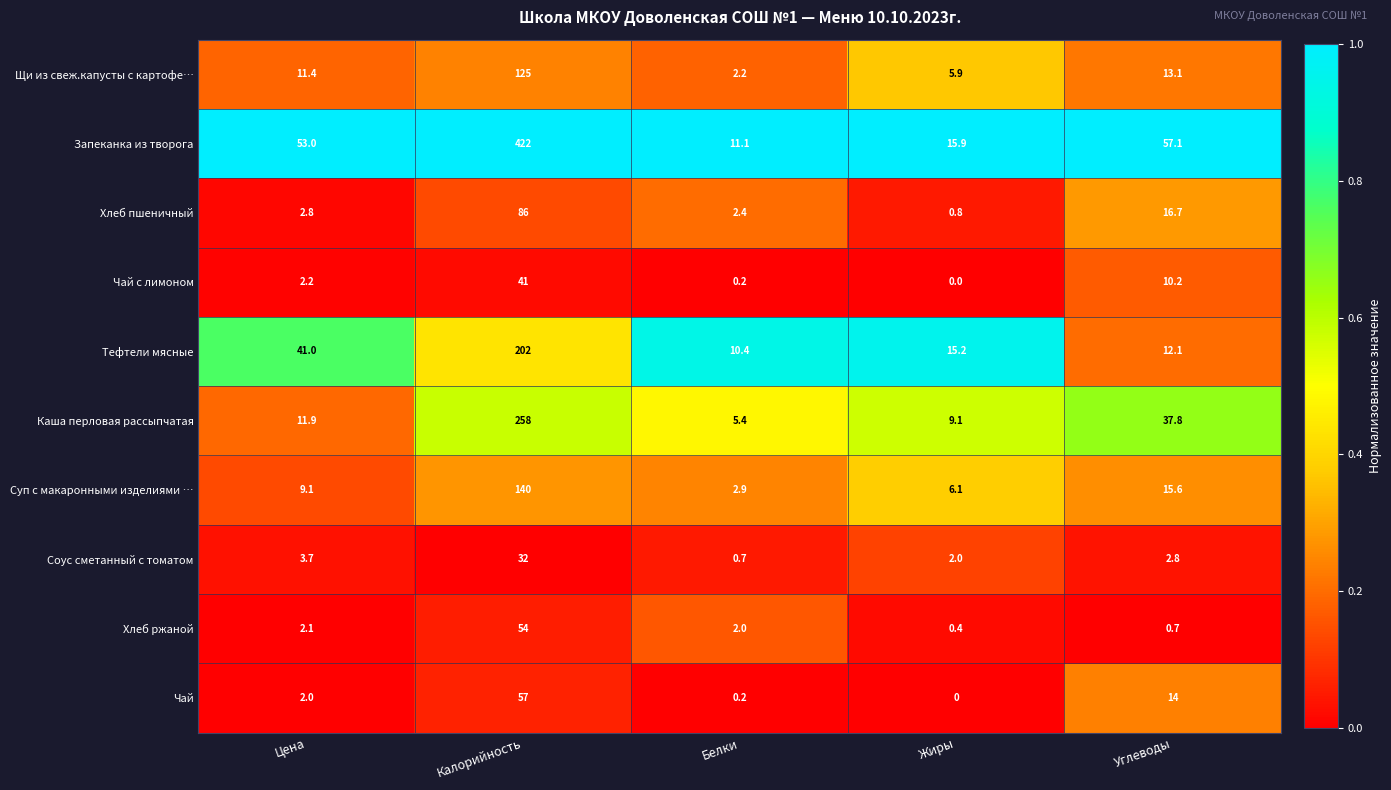

How many values in the Чай series are below 2?

2